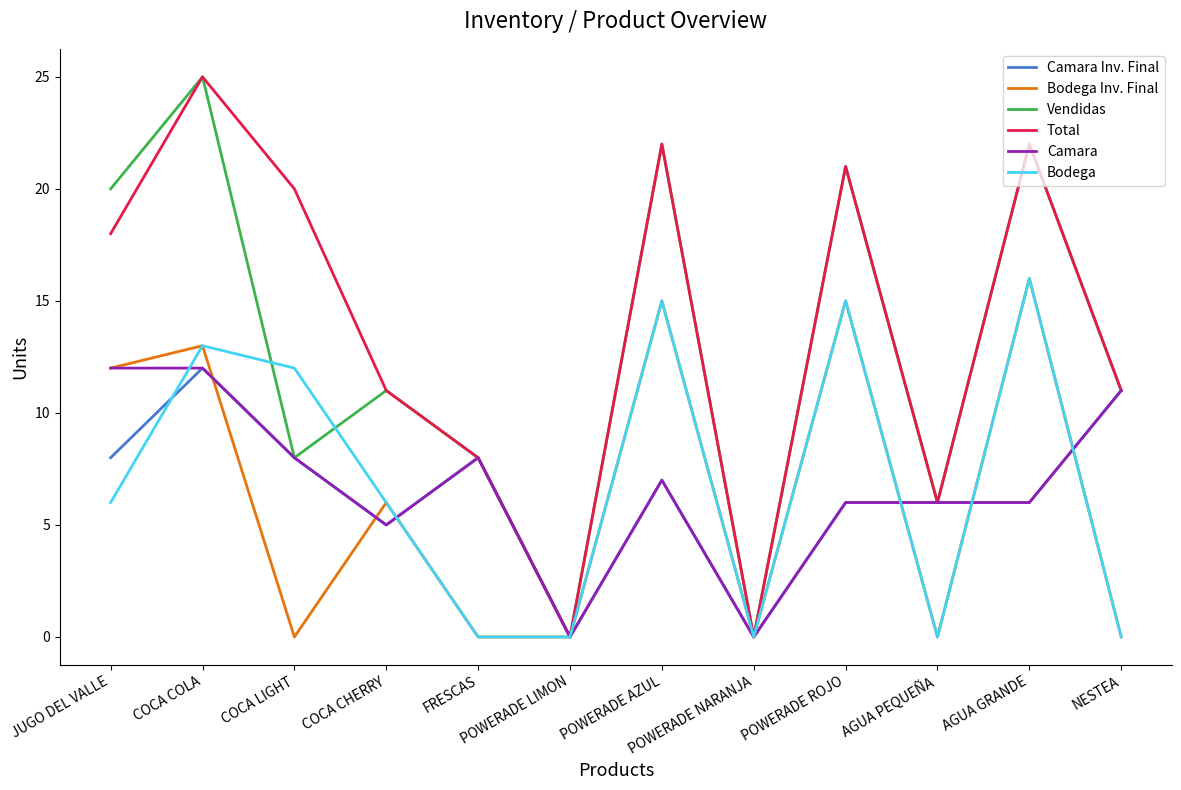

What is the spread (max minus min) of values at COCA LIGHT?

20